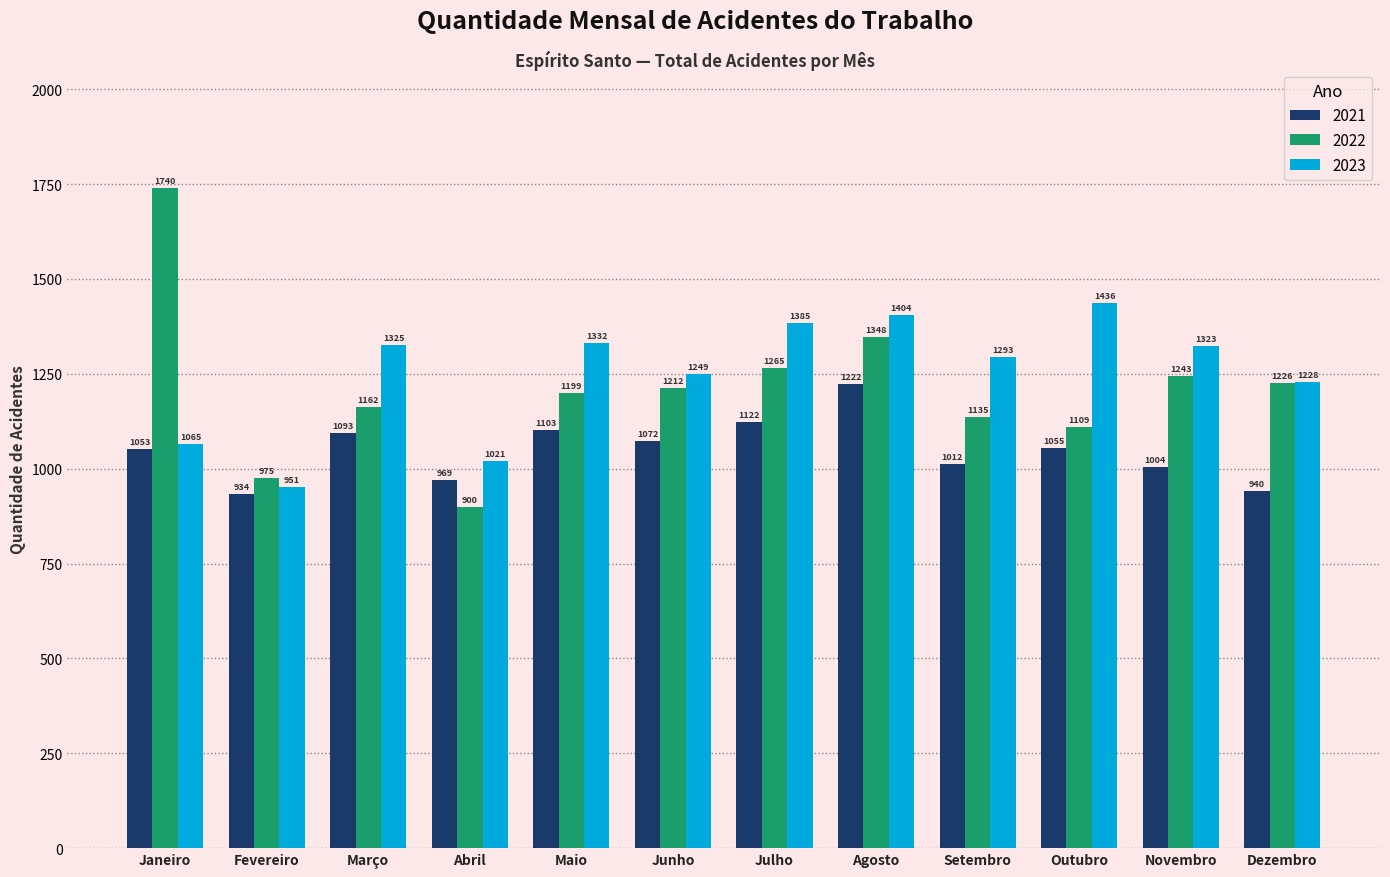

How many categories are shown in the chart?

12